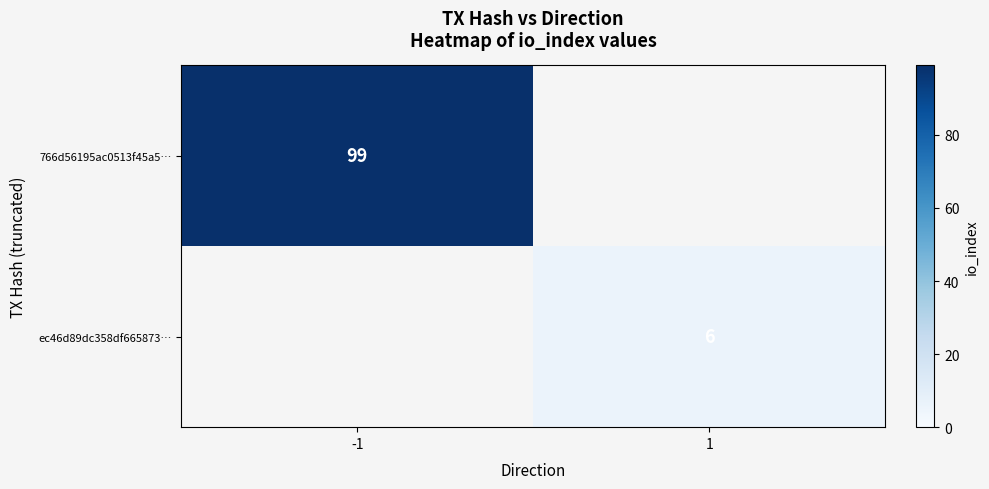

Is the value of ec46d89dc358df665873… at 1 greater than the value of 766d56195ac0513f45a5… at -1?

No